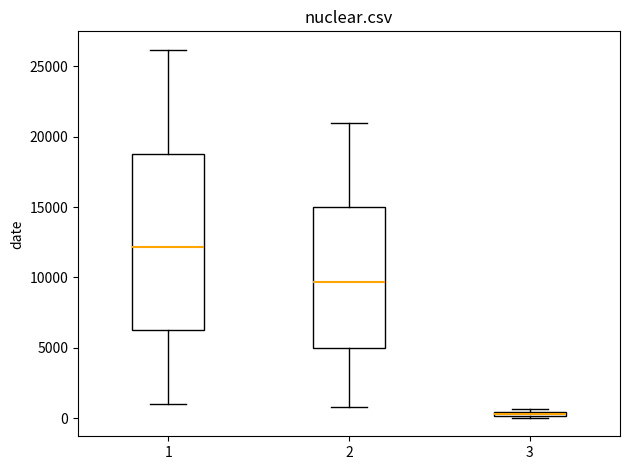

Which box has the highest median line?

1